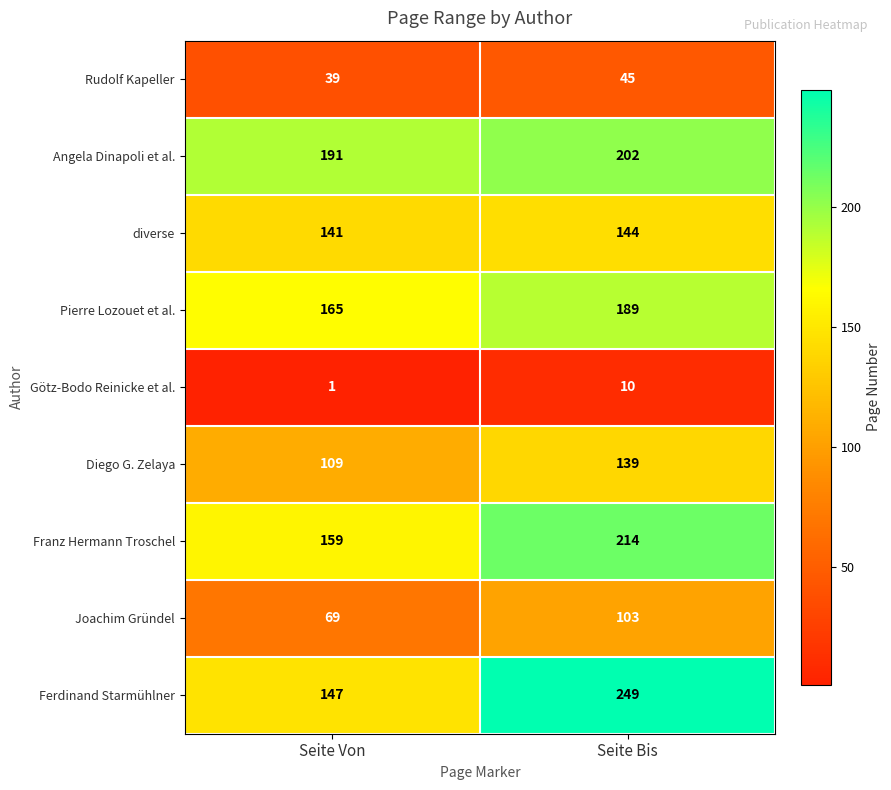

Where is diverse nearest to the value 142?

Seite Von